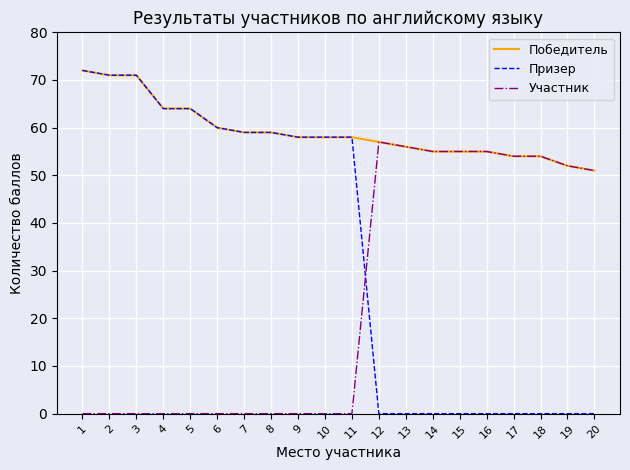

Which series has the widest spread of values?

Призер